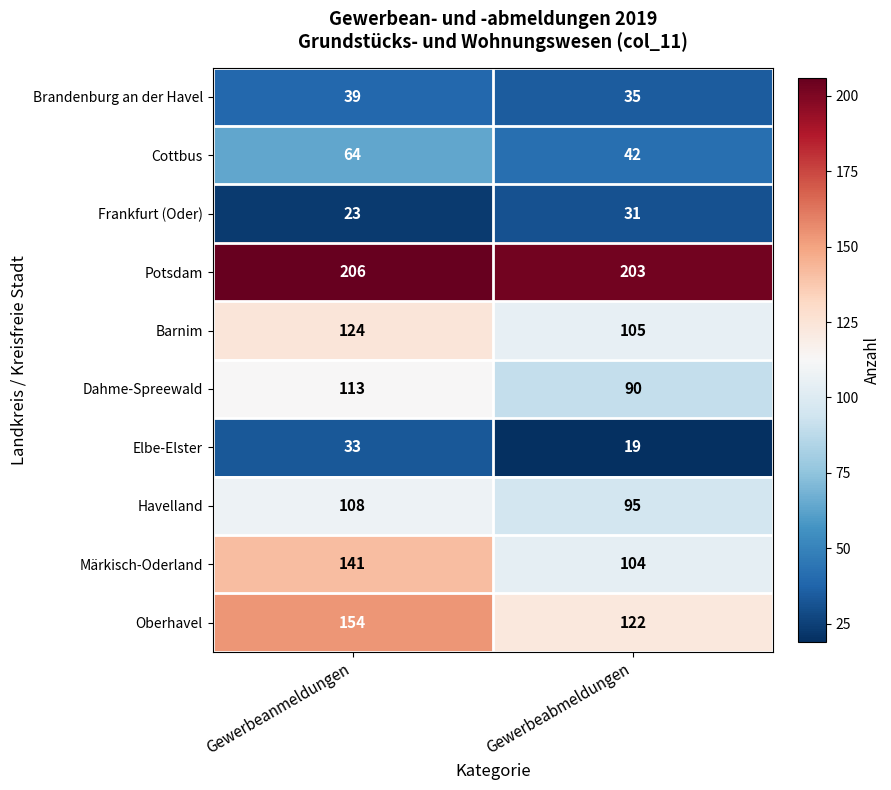

Reading right to left, extract all data points from this chart.

Brandenburg an der Havel: 35	39
Cottbus: 42	64
Frankfurt (Oder): 31	23
Potsdam: 203	206
Barnim: 105	124
Dahme-Spreewald: 90	113
Elbe-Elster: 19	33
Havelland: 95	108
Märkisch-Oderland: 104	141
Oberhavel: 122	154